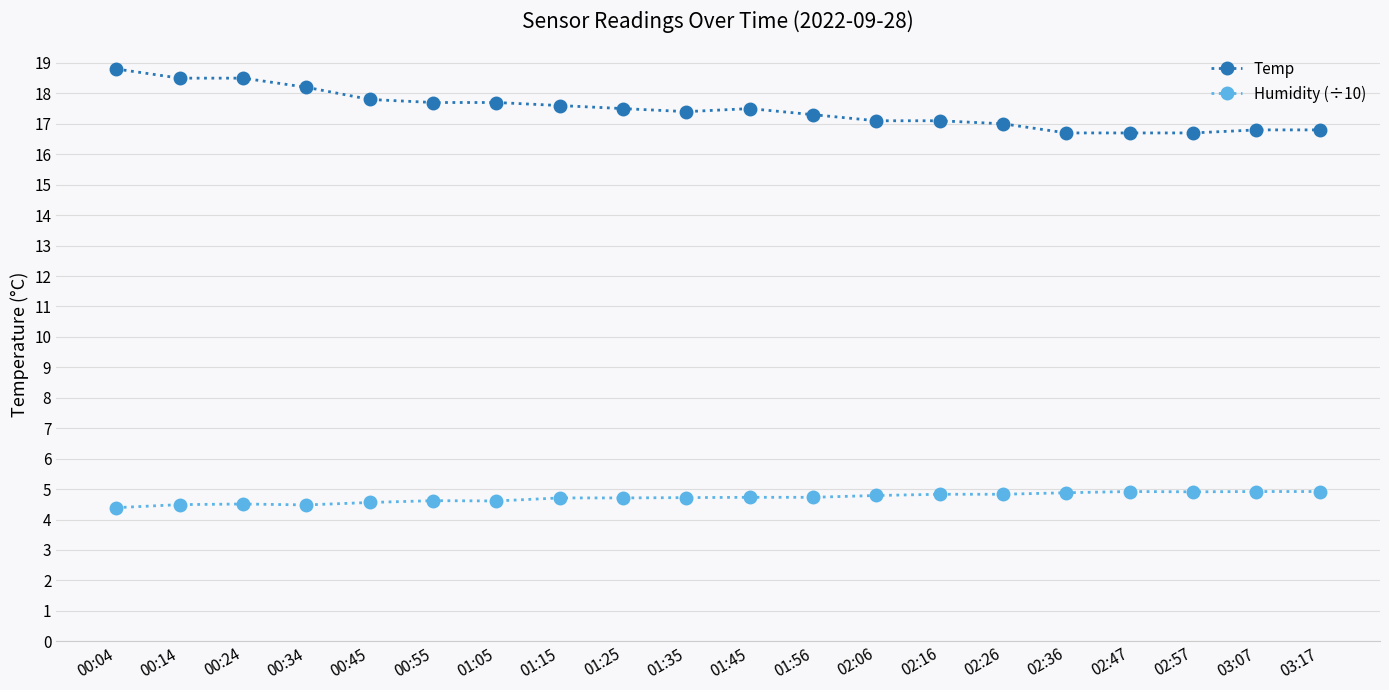

Which category has the highest value in the Temp series?

00:04